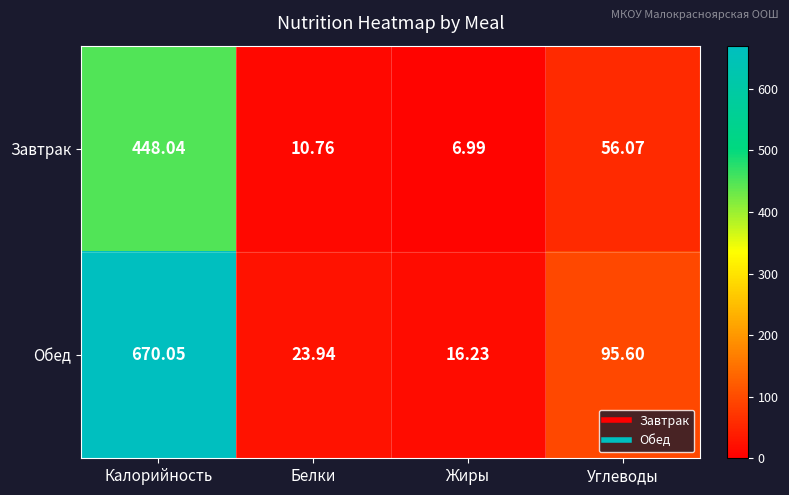

At which label does Обед first exceed 95?

Калорийность